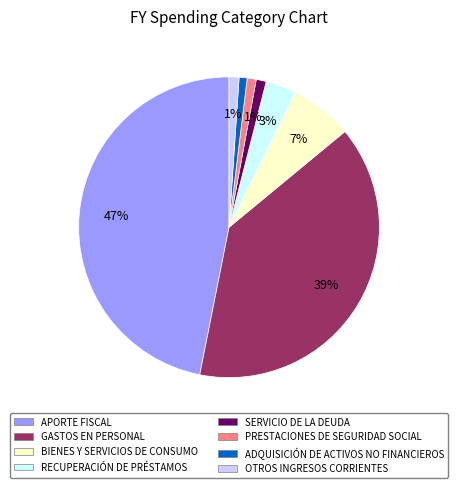

How many slices are in this pie chart?

8